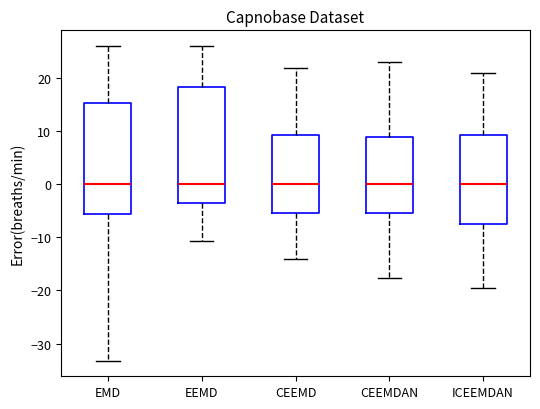

Reading left to right, transcribe this box plot: for each box, give where its median line is, the range the box spans, and where its two whiskers end, as read against the y-axis. The values are not printed on the chart, so give them approximately, as read against the axis.

EMD: median 0, box -6 to 15, whiskers -33 to 26
EEMD: median 0, box -4 to 18, whiskers -11 to 26
CEEMD: median 0, box -5 to 9, whiskers -14 to 22
CEEMDAN: median 0, box -6 to 9, whiskers -18 to 23
ICEEMDAN: median 0, box -7 to 9, whiskers -20 to 21